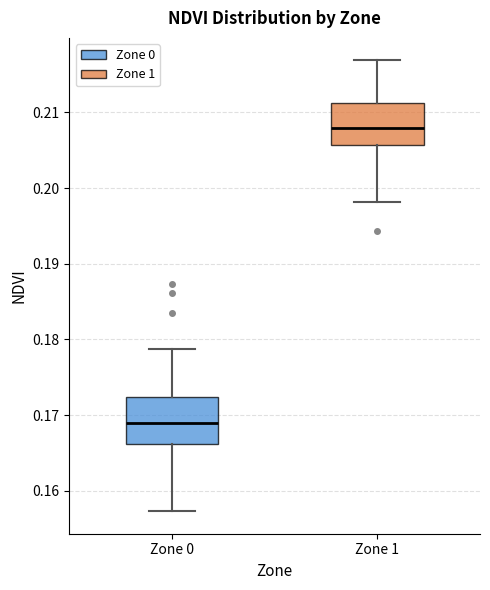

Which box has the lowest median line?

Zone 0